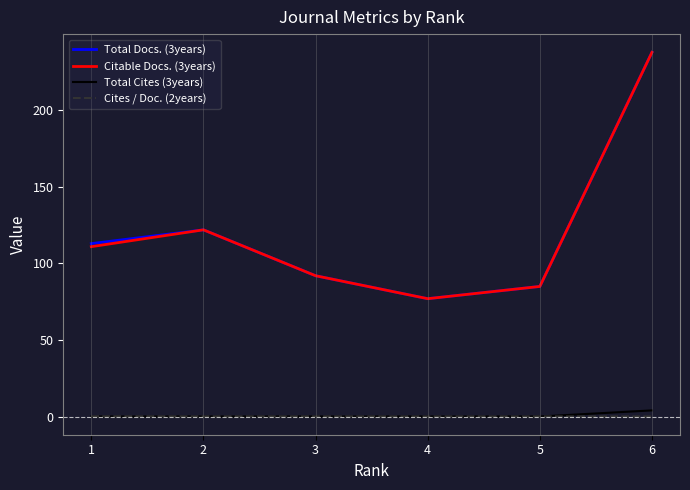

The value of Citable Docs. (3years) at 3 is 92.0. True or false?

True